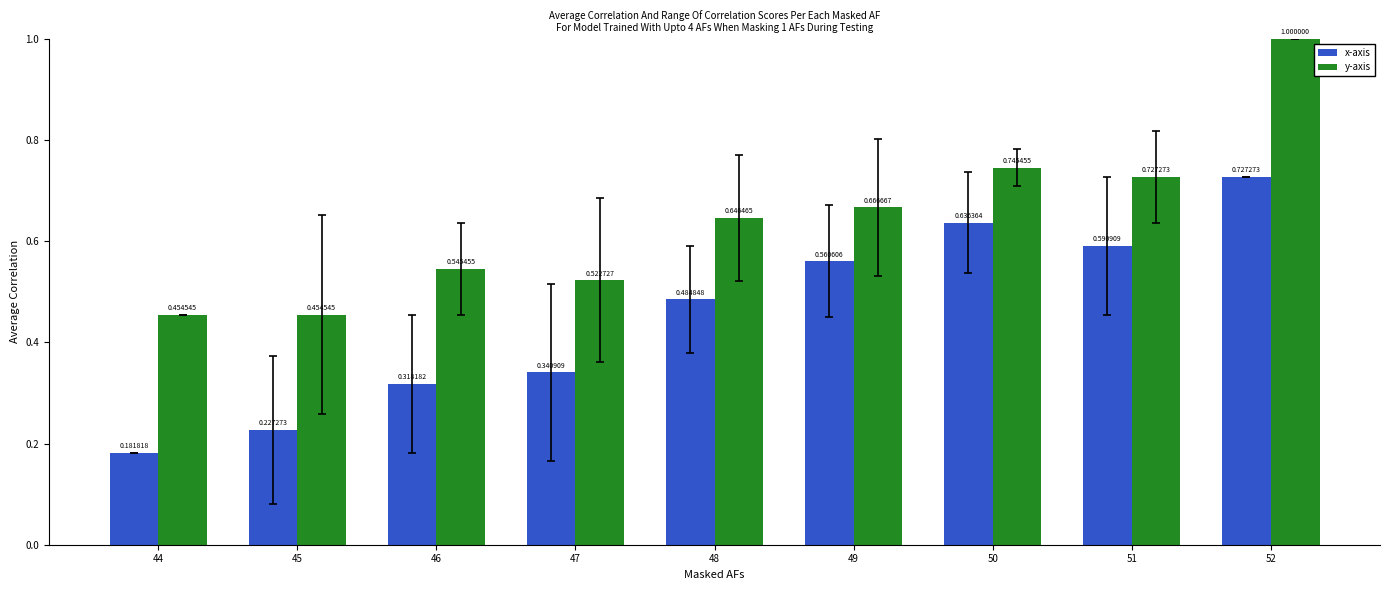

List the series in order of their peak value, lowest first.

x-axis, y-axis